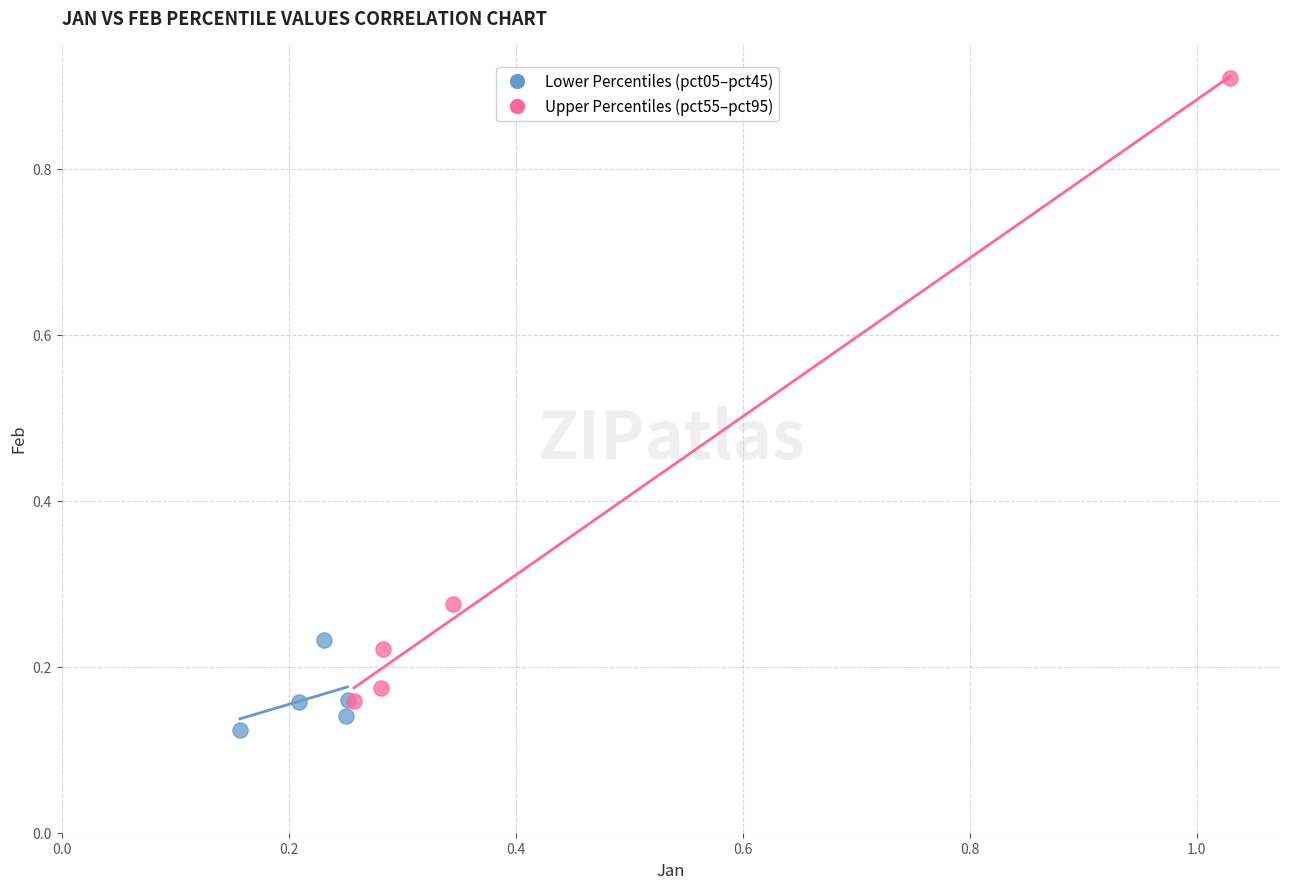

Which series has the widest spread of Y values?

Upper Percentiles (pct55–pct95)